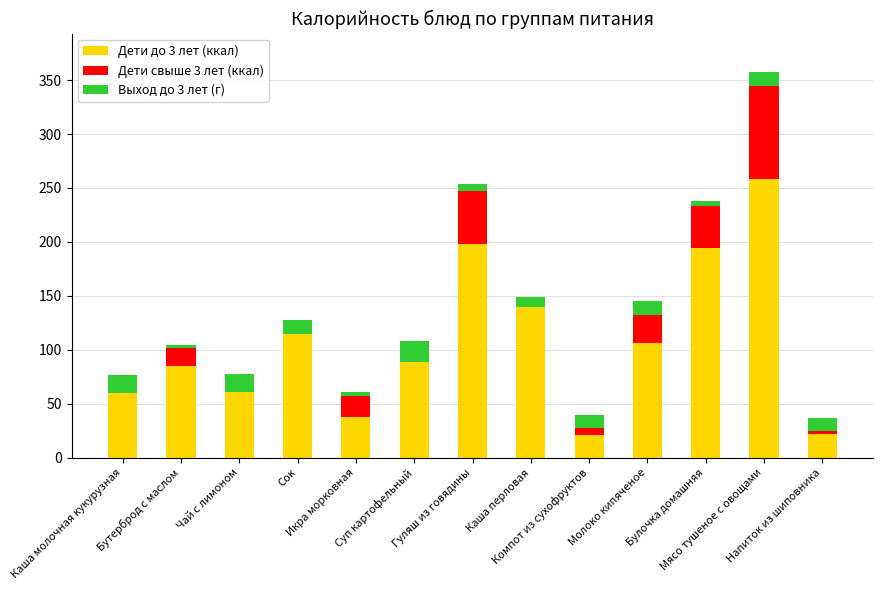

What is the sum of all Дети до 3 лет (ккал) values?

1386.8